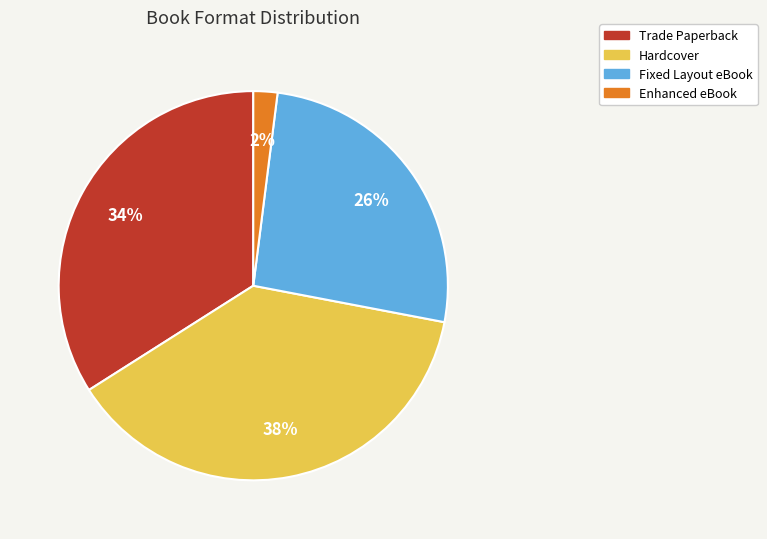

Does any single category account for the majority?

No